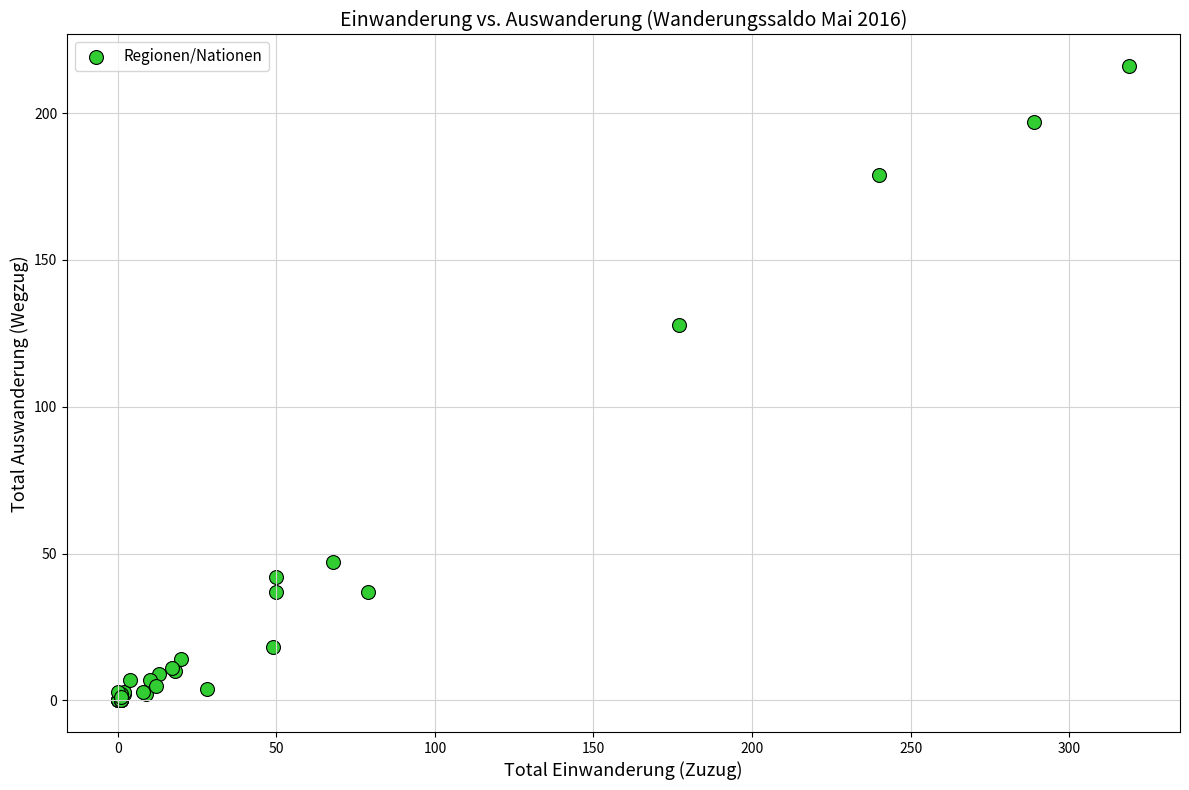

What Y value in the scatter plot is closest to 108?

128